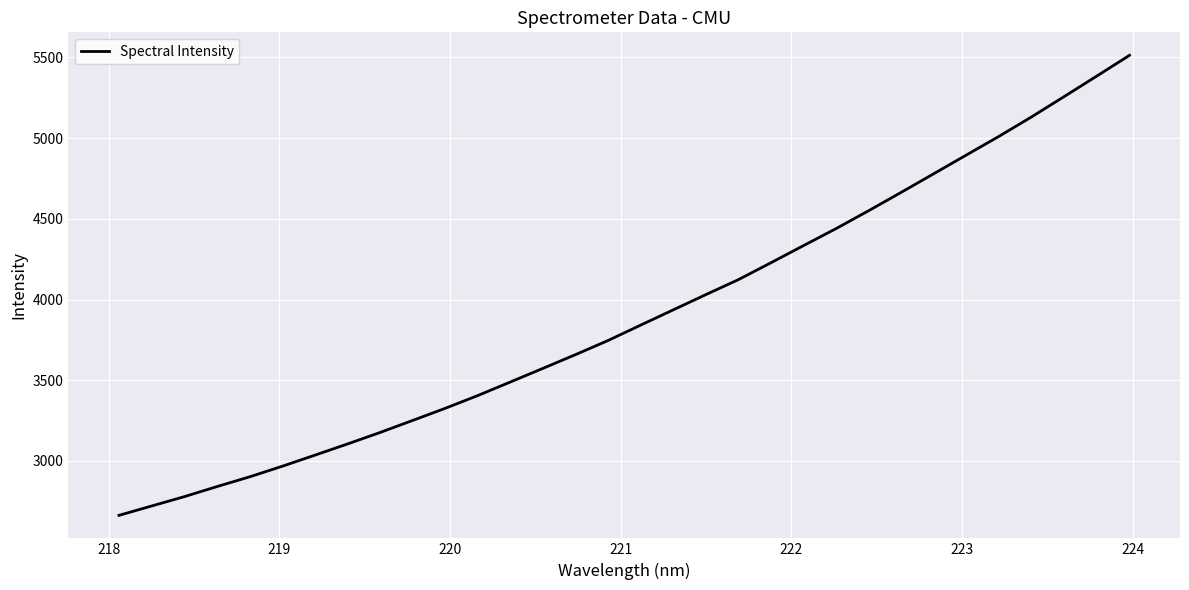

True or false: there are more than 0 points higher than both neighbors.

False